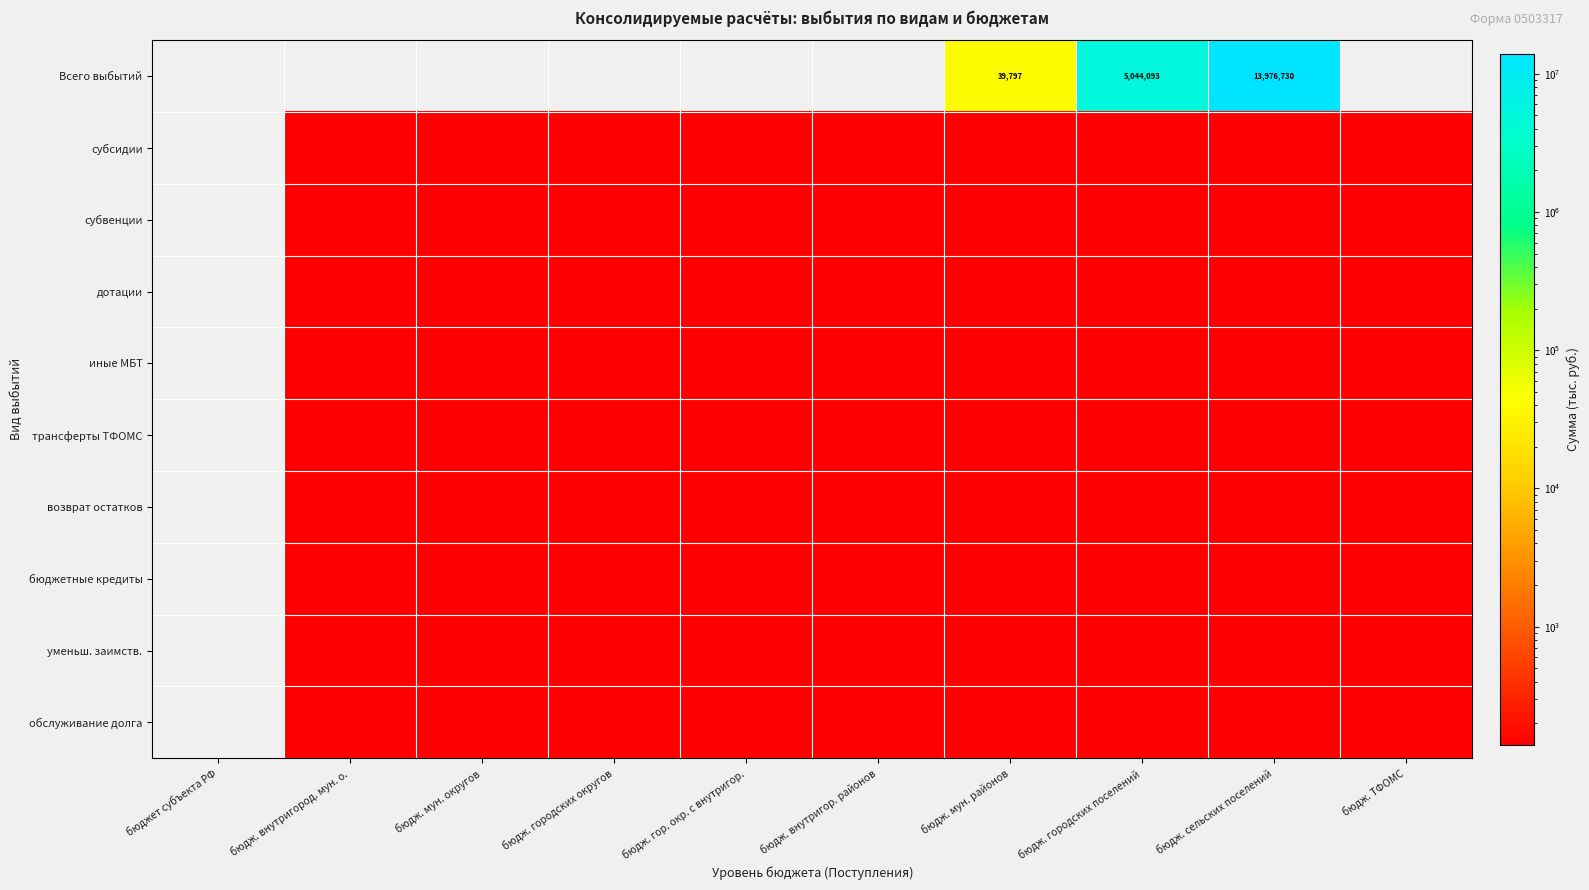

How many positive values does the возврат остатков series have?

9